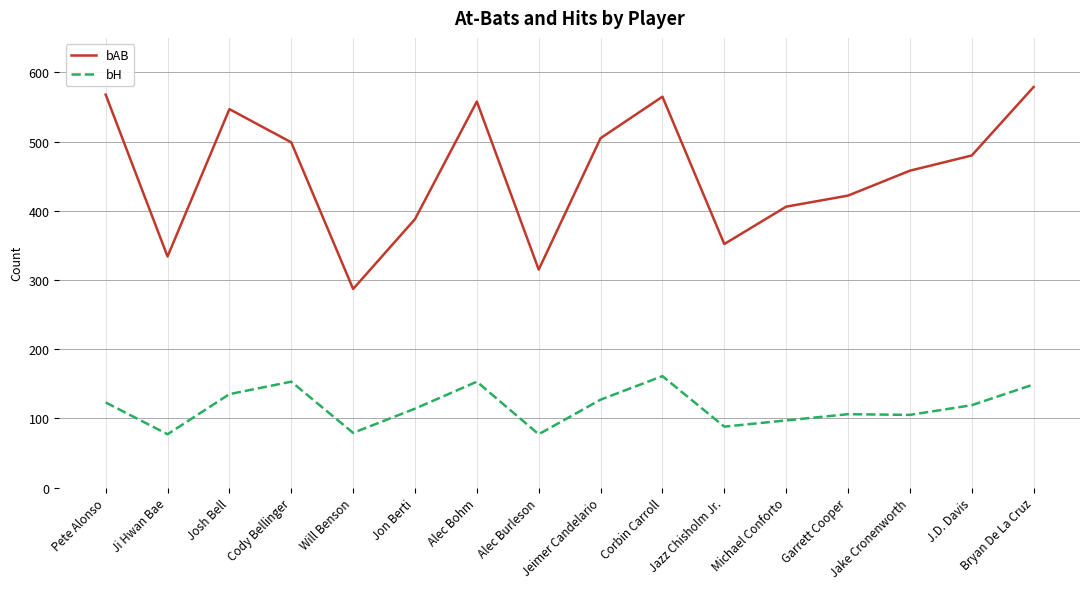

What is the total value across all series at Josh Bell?

682